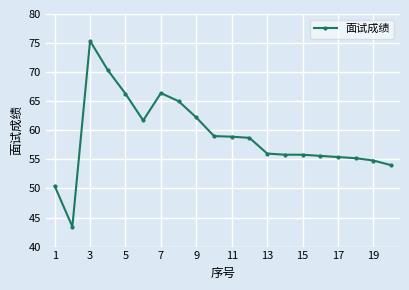

What is the difference between the second highest and minimum values?

26.9